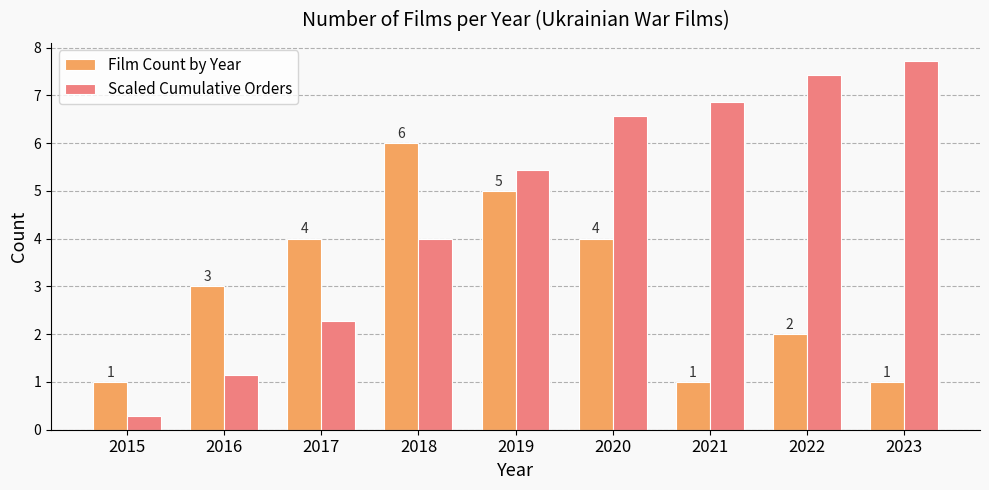

Where does the Scaled Cumulative Orders series first go above 5?

2019